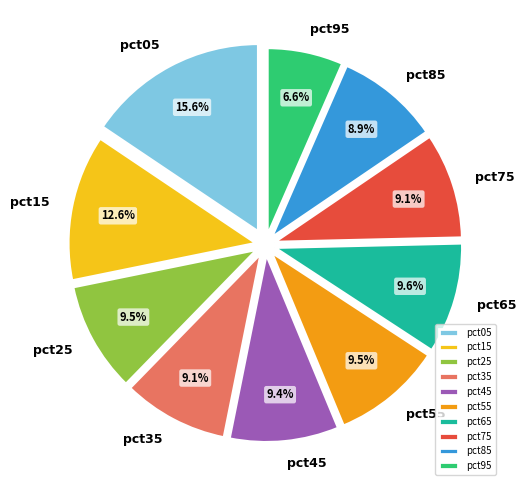

How many segments does this pie chart have?

10